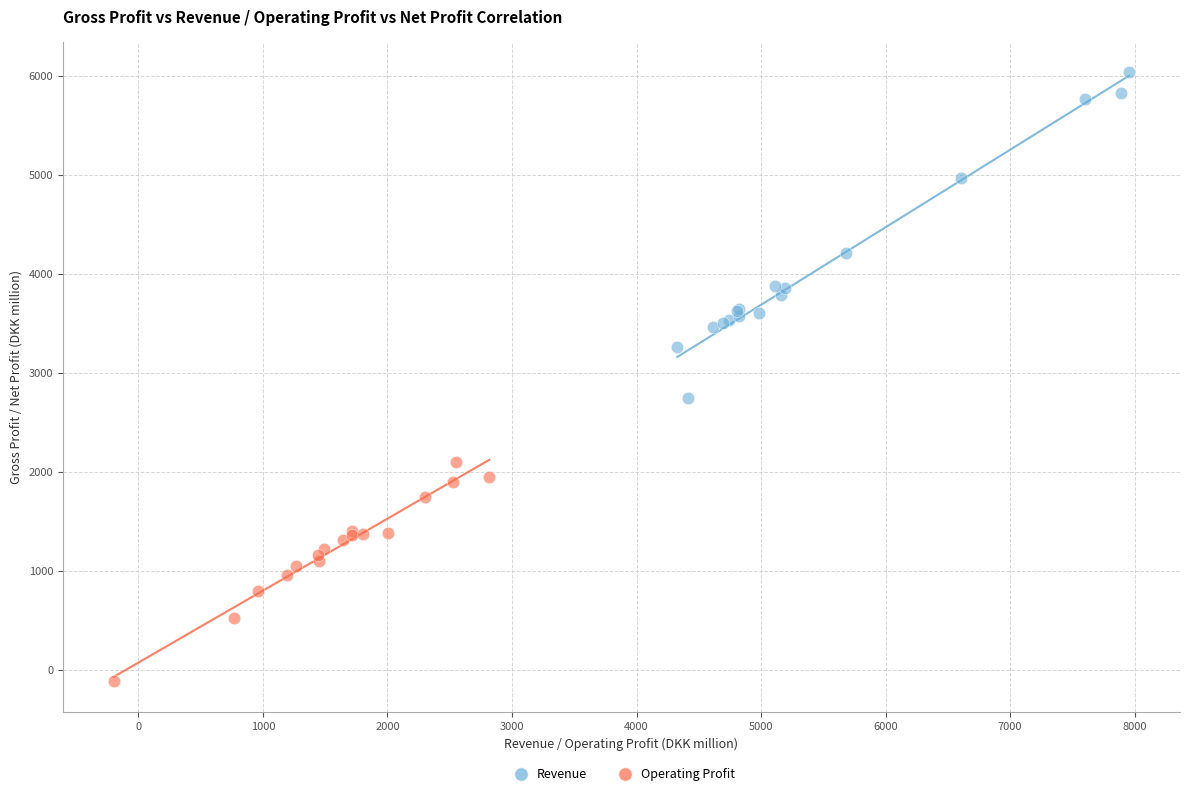

Which series has the largest Y range (max minus min)?

Revenue